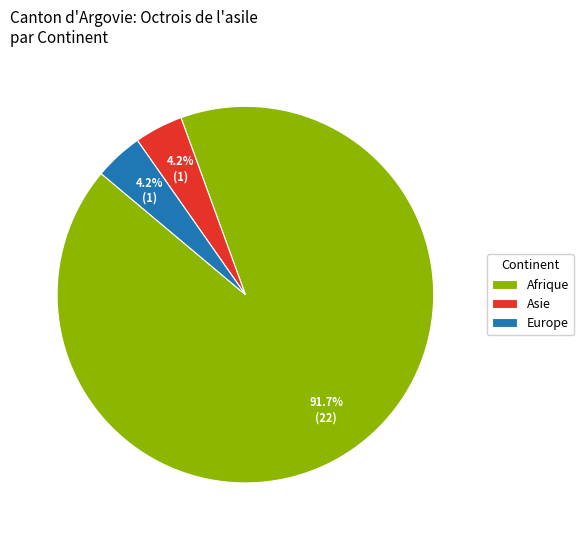

Which has a higher value, Afrique or Europe?

Afrique